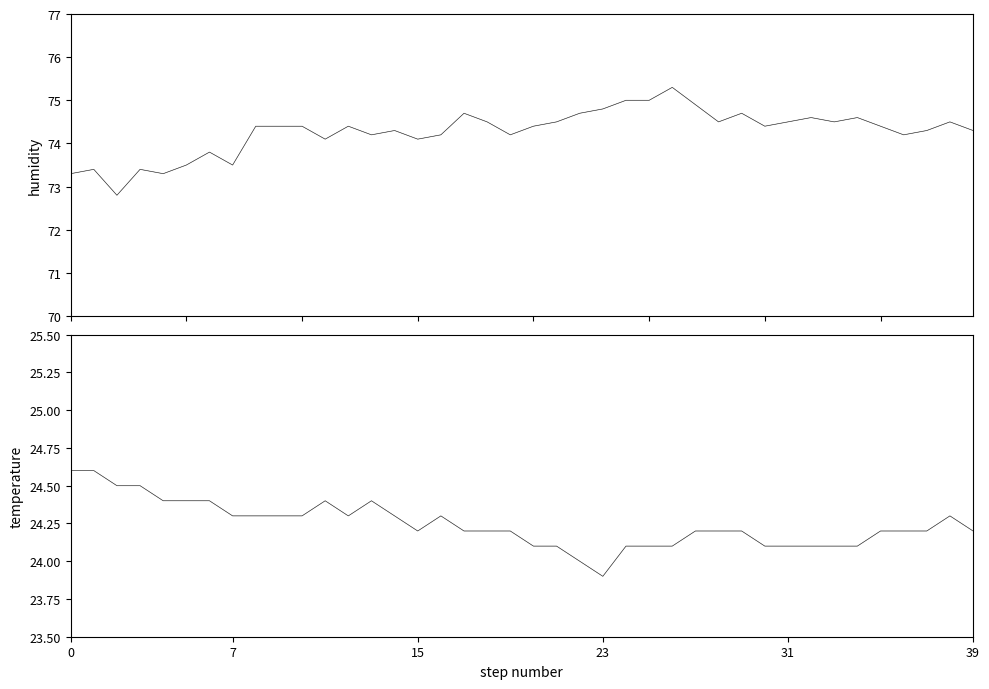

What is the spread (max minus min) of values at 19?

50.0